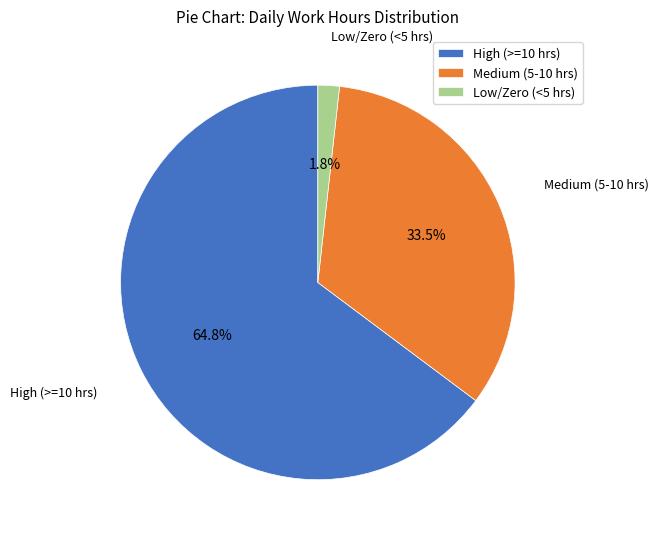

What is the smallest slice in the pie chart?

Low/Zero (<5 hrs)